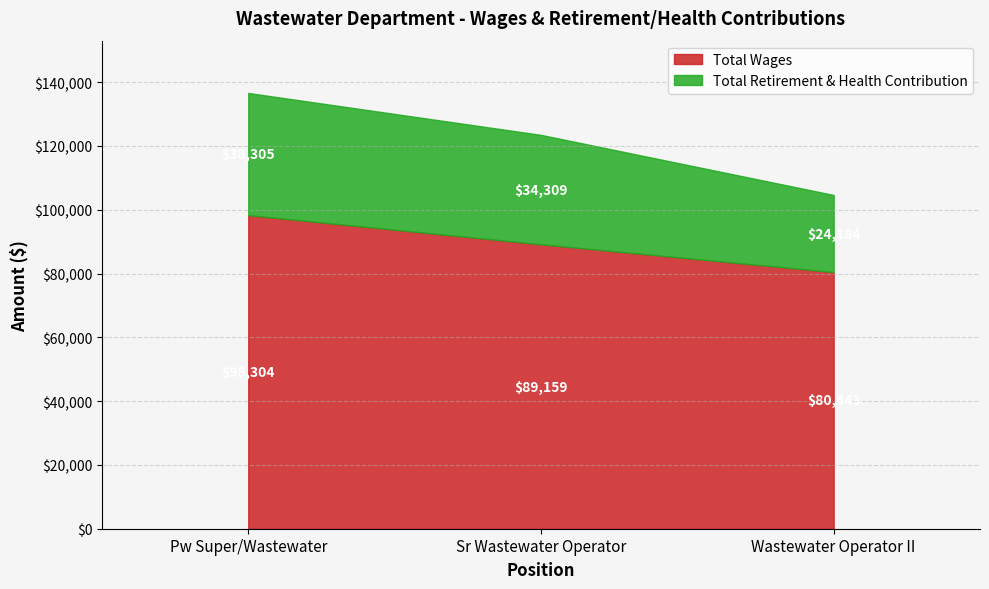

What is the approximate value of Total Wages at Sr Wastewater Operator?

89159